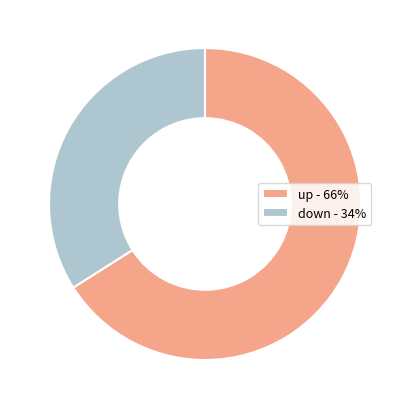

Which has a higher value, down or up?

up